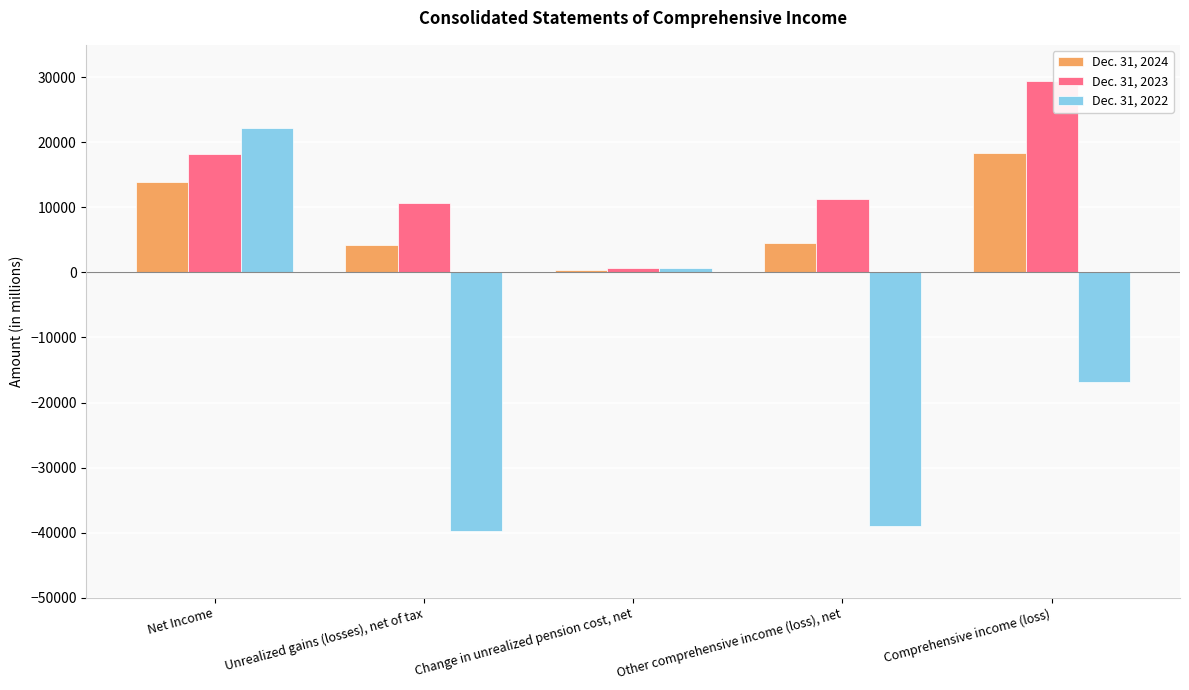

What is the approximate value of Dec. 31, 2022 at Net Income, to the nearest 10?

22240